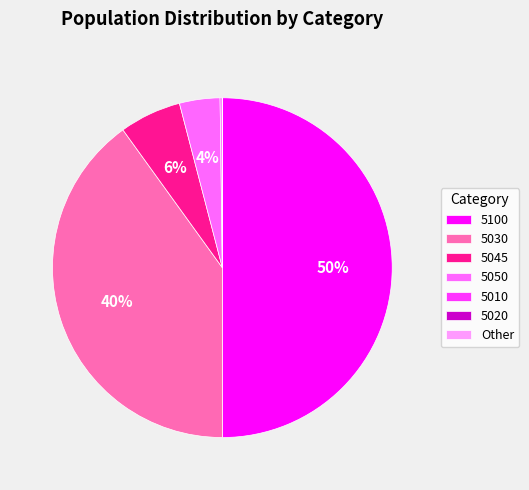

Does 5050 represent more than half of the total?

No